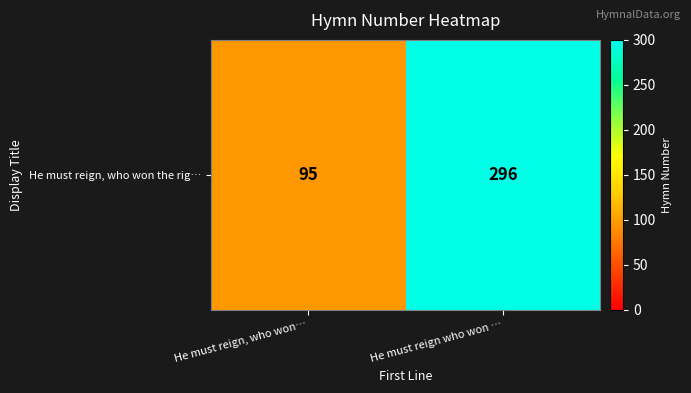

How many values are between 95 and 296?

2